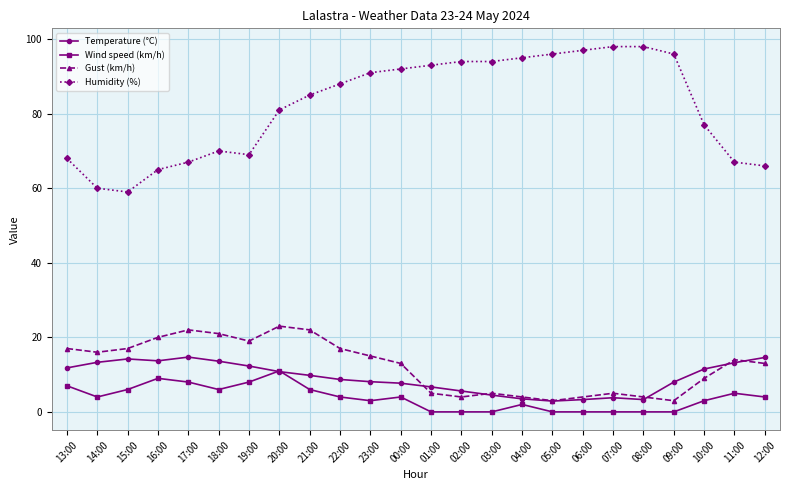

How many interior local valleys does the Wind speed (km/h) series have?

3